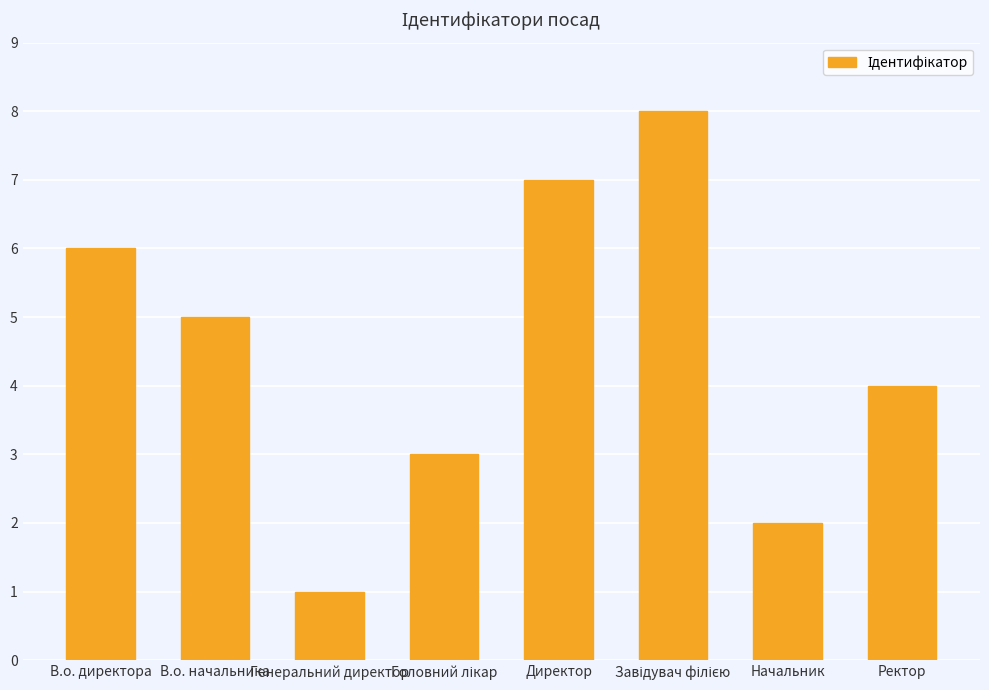

Where is the data nearest to the value 4?

Ректор